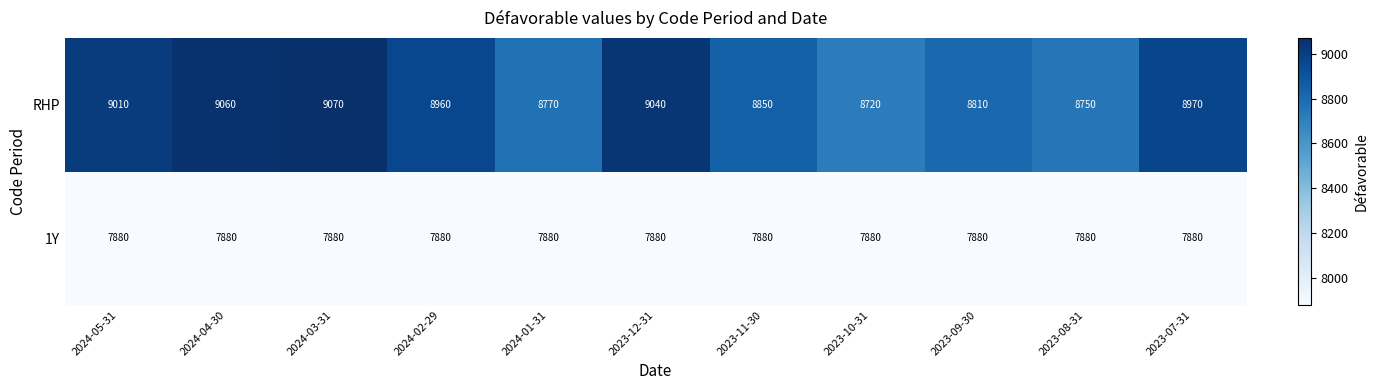

Rank the series at 2024-01-31 from lowest to highest value.

1Y, RHP